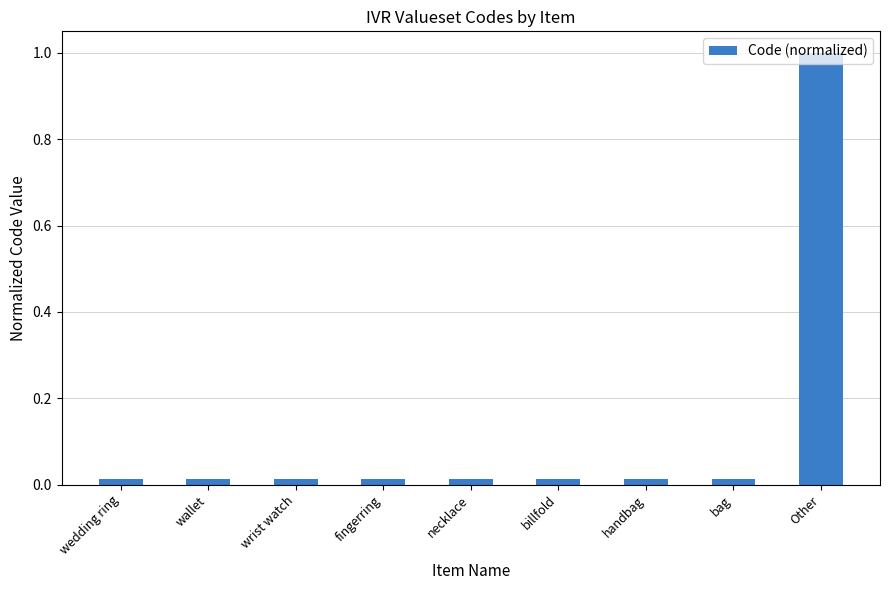

Between Other and wrist watch, which is larger?

Other